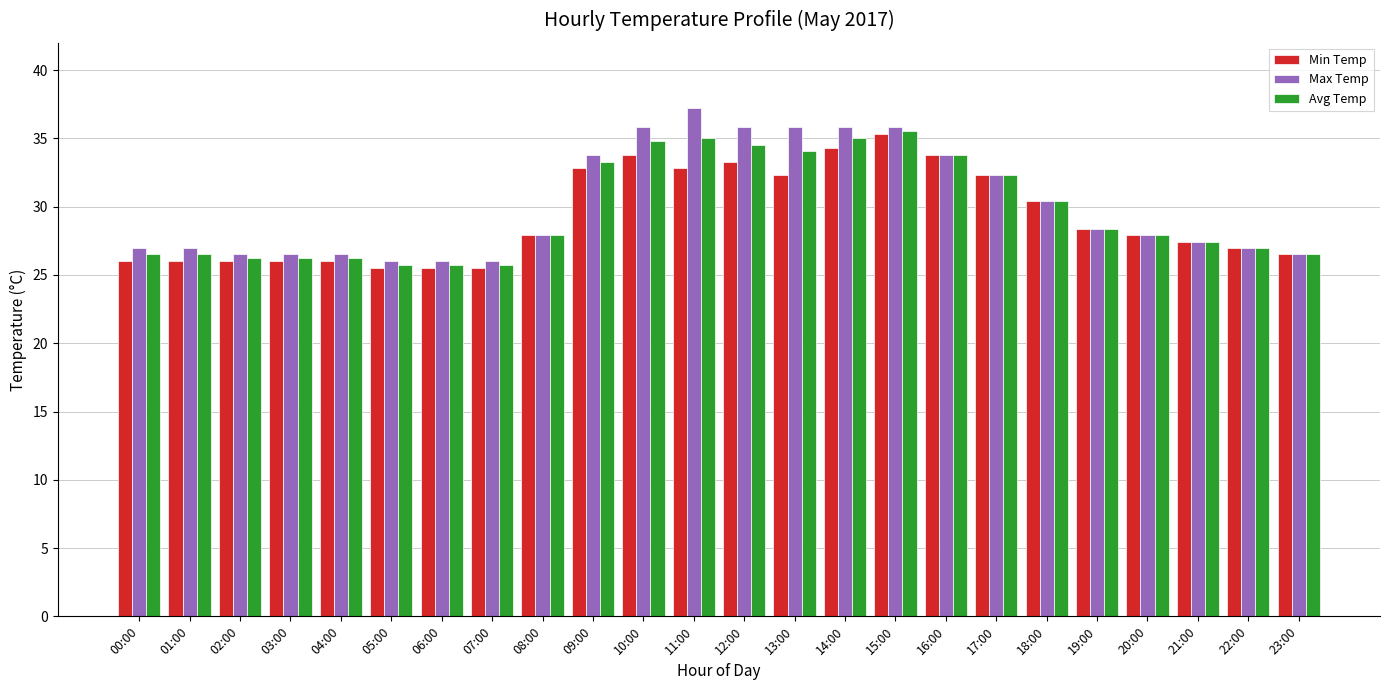

What is the label of the 22nd bar from the left?

21:00